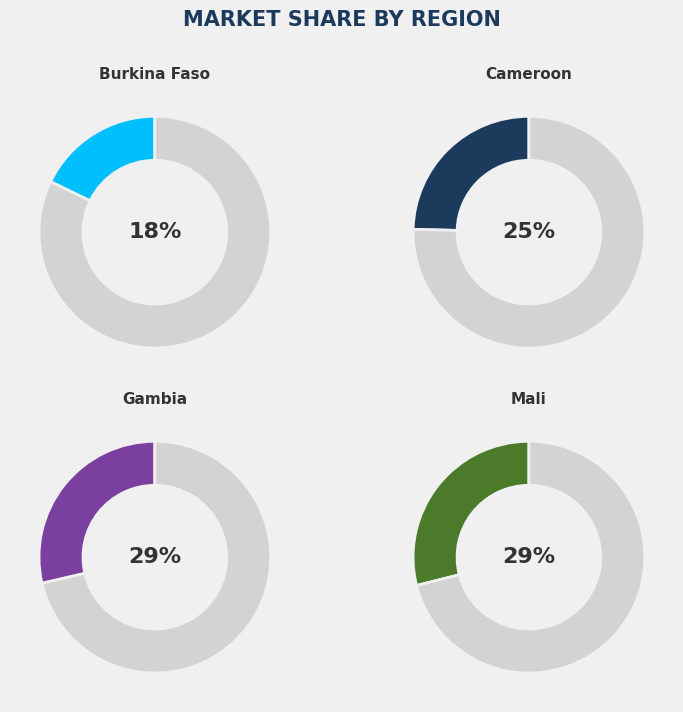

Is Mali the majority of the pie?

No